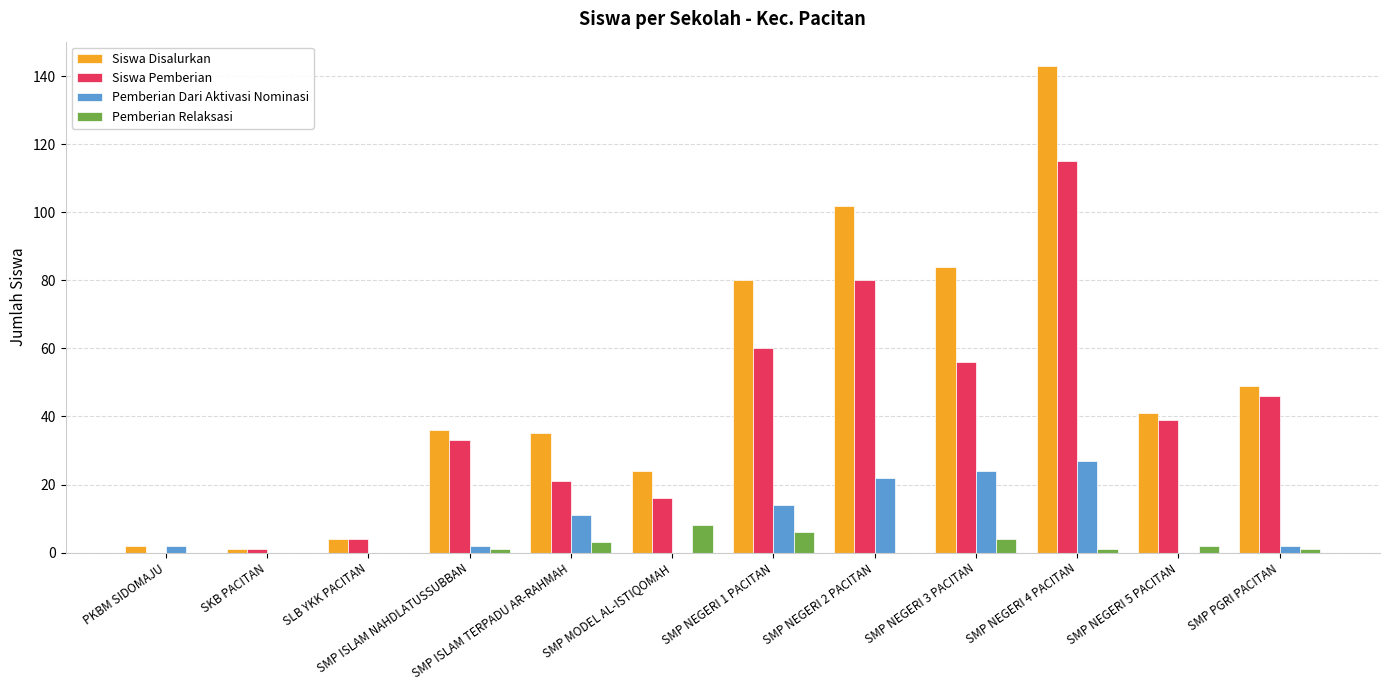

What is the sum of all Pemberian Relaksasi values?

26